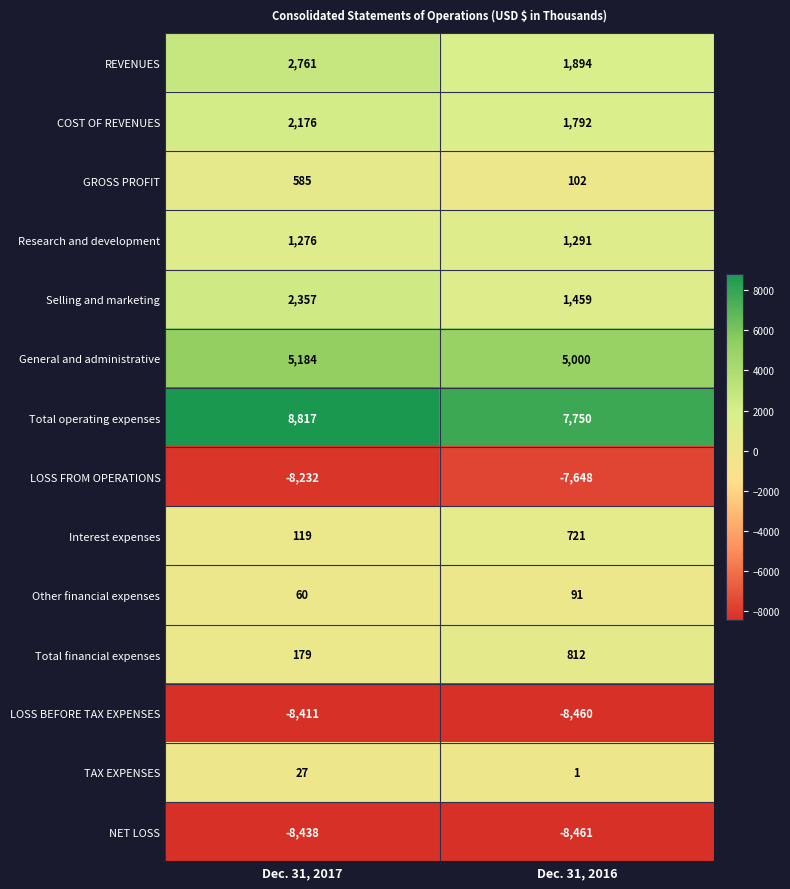

The value of GROSS PROFIT at Dec. 31, 2017 is 585. True or false?

True